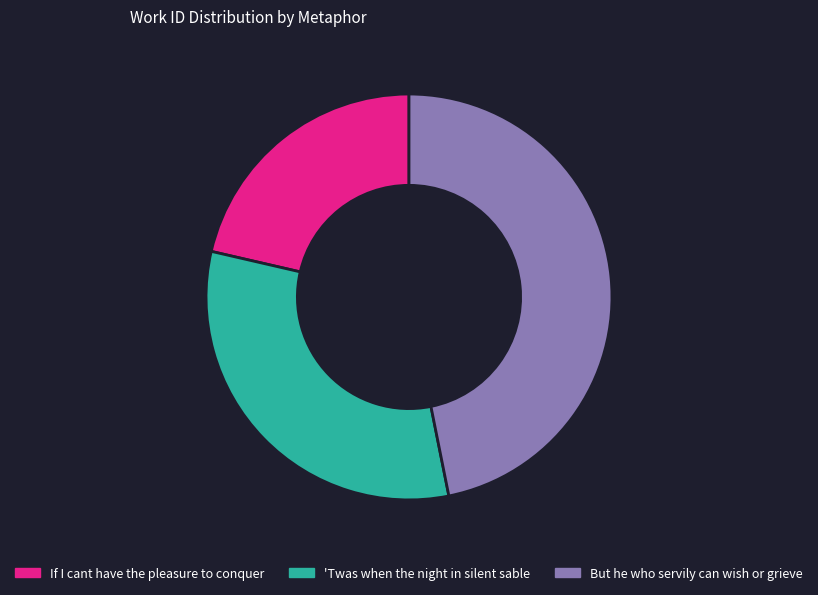

True or false: If I cant have the pleasure to conquer accounts for 30% of the total.

False